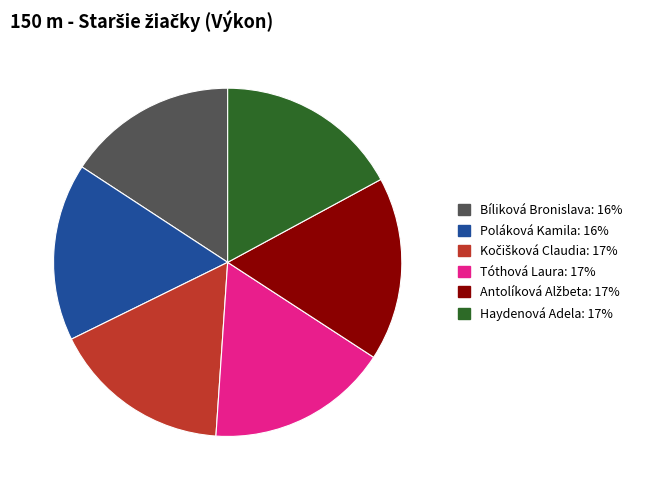

Do Bíliková Bronislava and Tóthová Laura together represent more than half of the pie?

No